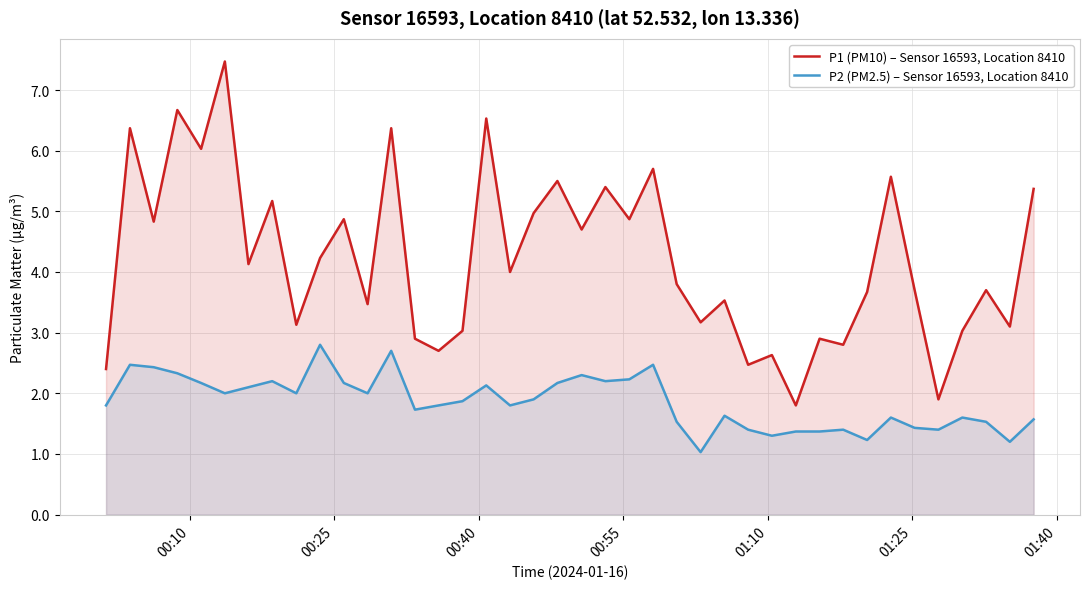

Which series has the largest total across all categories?

P1 (PM10) – Sensor 16593, Location 8410